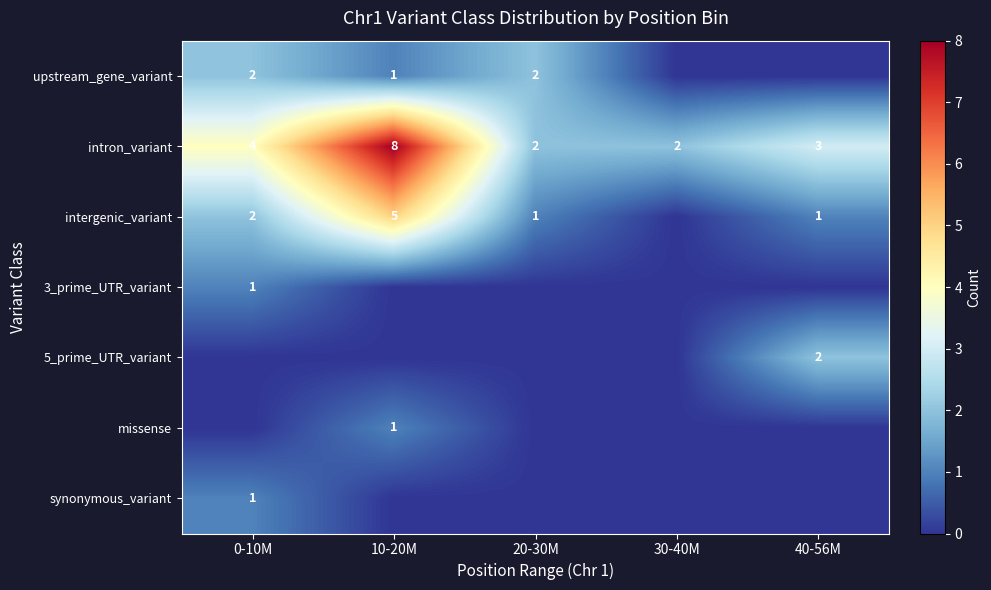

Count the number of data series in this chart.

7